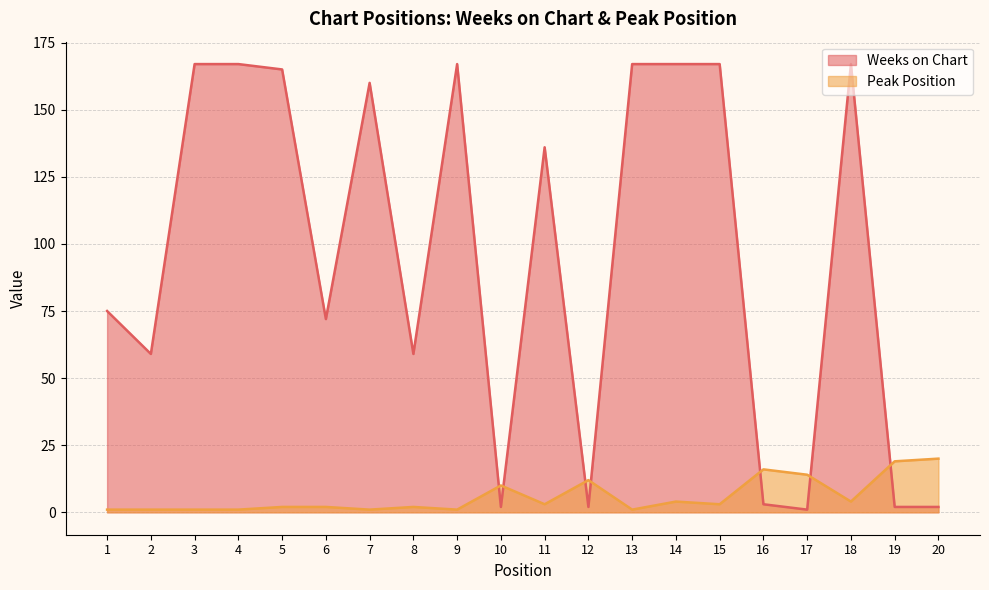

At which category does Weeks on Chart reach its first local valley?

2